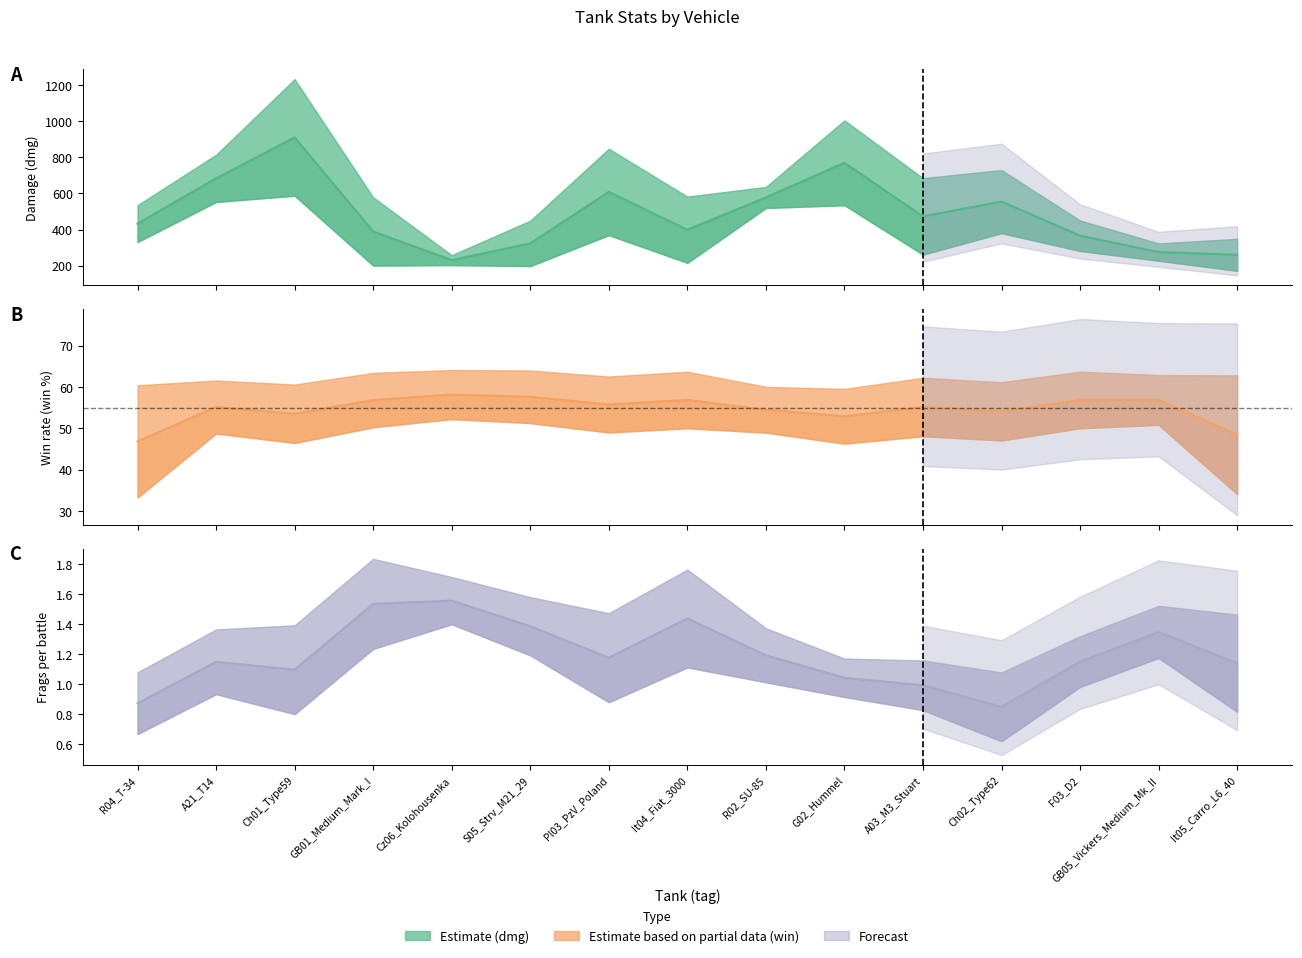

Which series changed the most between R02_SU-85 and G02_Hummel?

dmg line